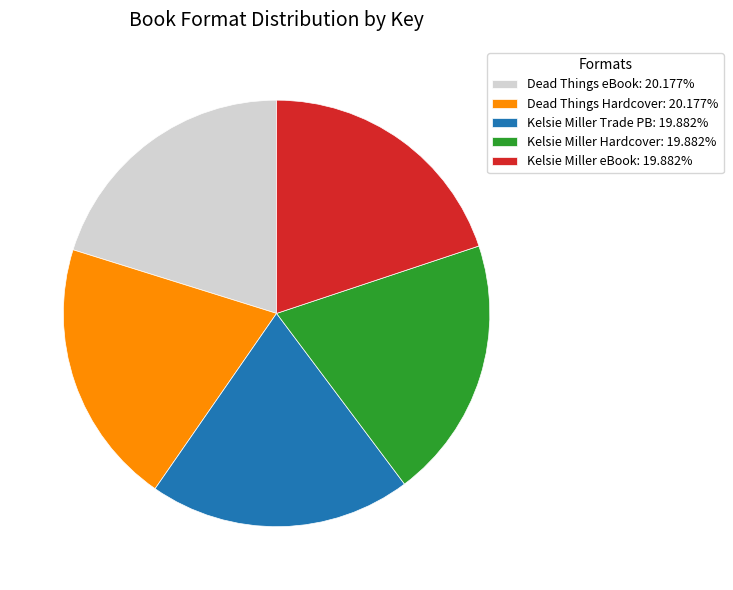

Is the sum of Dead Things Hardcover: 20.177% and Kelsie Miller eBook: 19.882% greater than half?

No